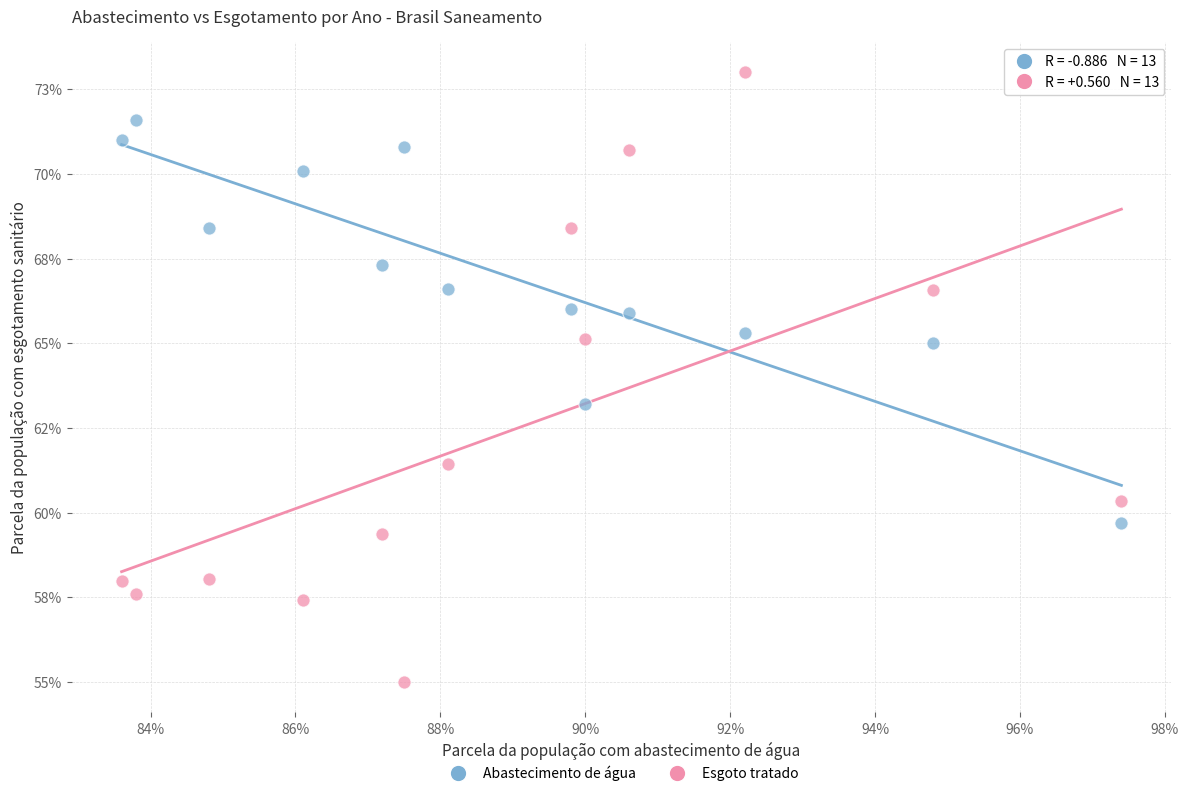

What are all the series names shown in the legend?

Abastecimento de água, Esgoto tratado